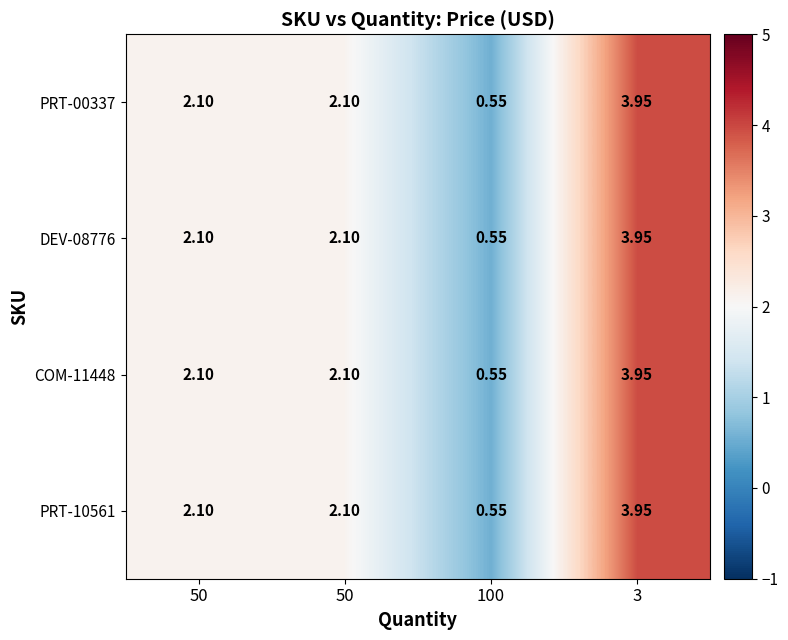

How many data points does each series have?

4